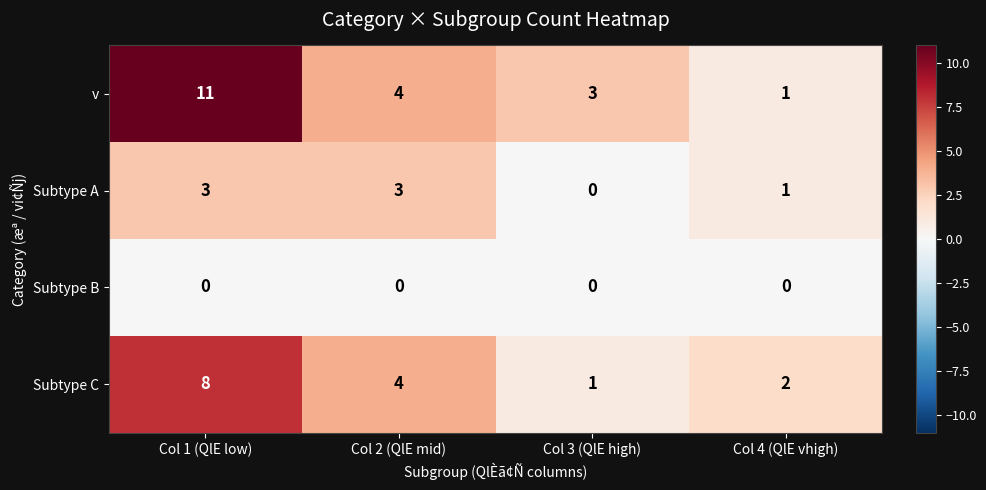

At which label does v reach its minimum?

Col 4 (QlE vhigh)